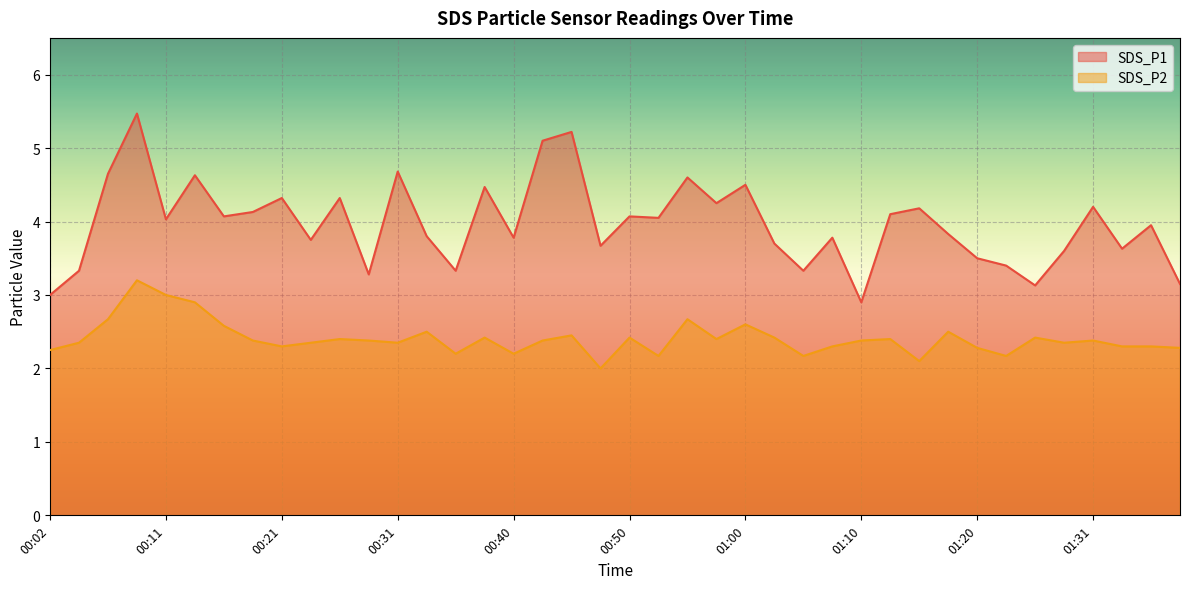

Where is SDS_P2 line nearest to the value 2?

19